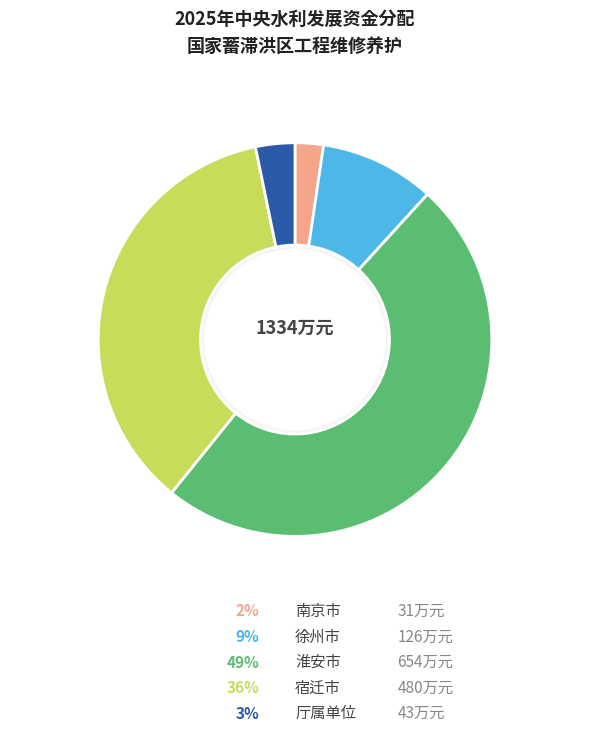

What is the ratio of the value at 淮安市 to the value at 厅属单位?

15.2